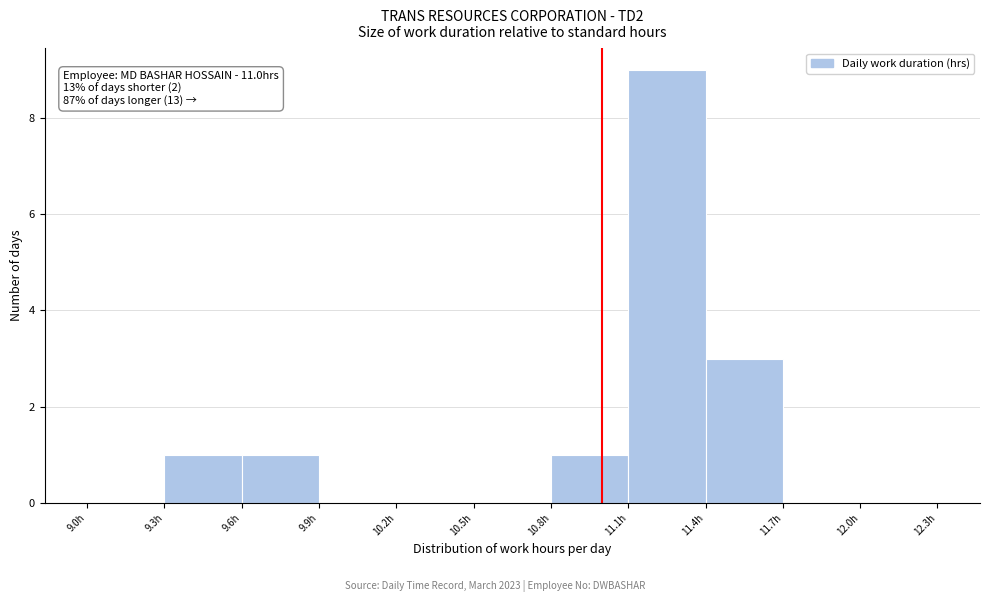

Which range on the x-axis has the tallest bar?

11.1 to 11.4